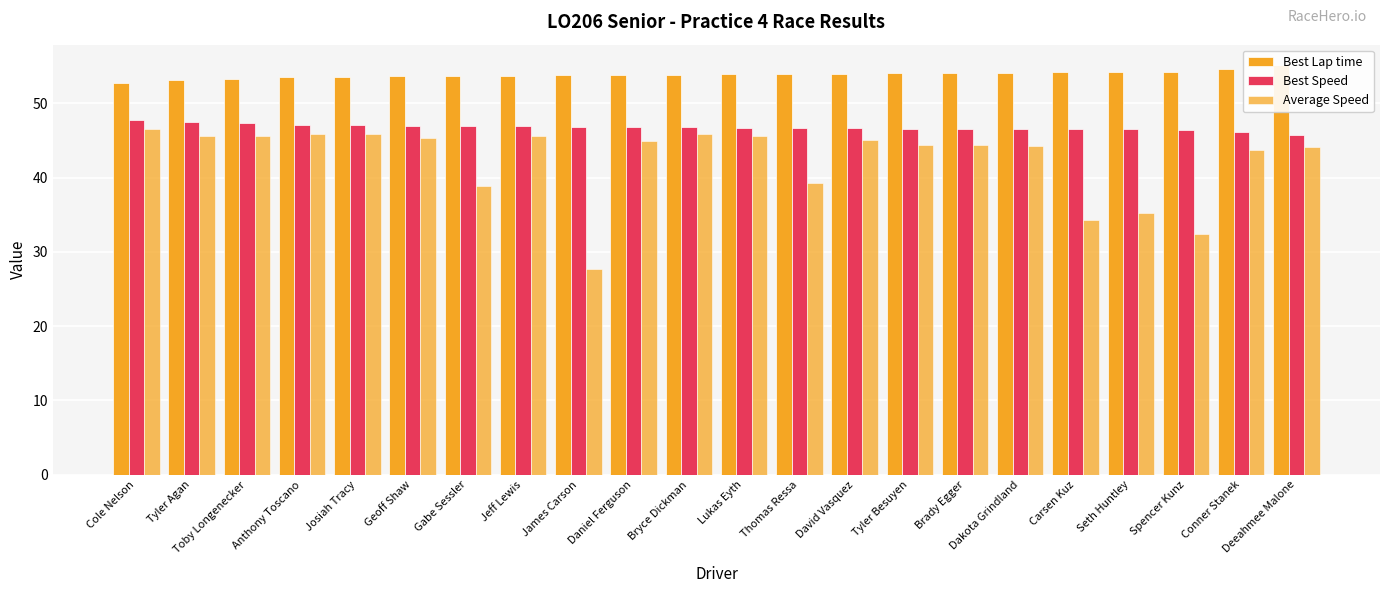

Read the Best Speed value at Brady Egger.

46.6